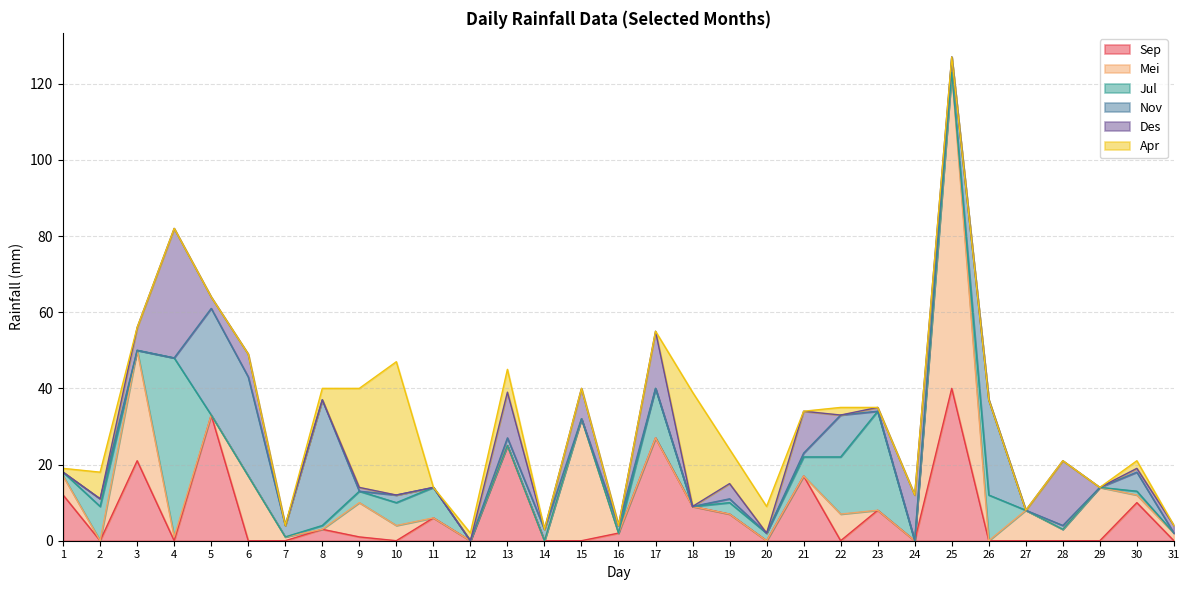

Reading right to left, transcribe all the data shown in this chart.

Sep: 0	10	0	0	0	0	40	0	8	0	17	0	7	9	27	2	0	0	25	0	6	0	1	3	0	0	33	0	21	0	12
Mei: 2	2	14	3	8	0	83	0	0	7	0	0	0	0	0	0	32	0	0	0	0	4	9	0	1	17	0	1	29	0	5
Jul: 0	1	0	0	0	12	0	0	26	15	5	2	3	0	13	0	0	0	0	0	8	6	3	1	0	0	0	47	0	9	1
Nov: 0	5	0	1	0	25	4	0	0	11	1	0	1	0	0	2	0	3	2	0	0	2	0	33	3	26	28	0	0	2	0
Des: 2	1	0	17	0	0	0	12	1	0	11	0	4	0	15	0	8	0	12	0	0	0	1	0	0	6	3	34	6	0	0
Apr: 0	2	0	0	0	0	0	0	0	2	0	7	9	30	0	0	0	0	6	2	0	35	26	3	0	0	0	0	0	7	1